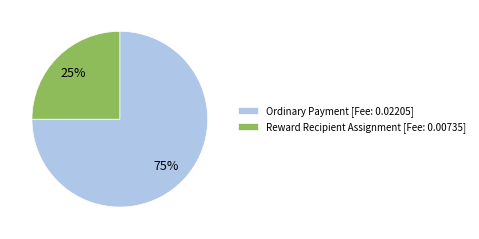

Is Ordinary Payment the majority of the pie?

Yes